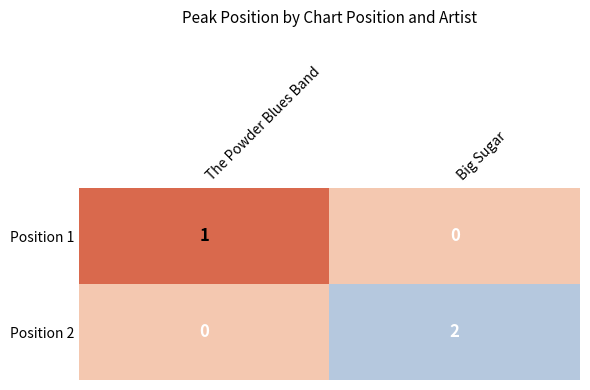

At which label does Position 2 reach its minimum?

The Powder Blues Band